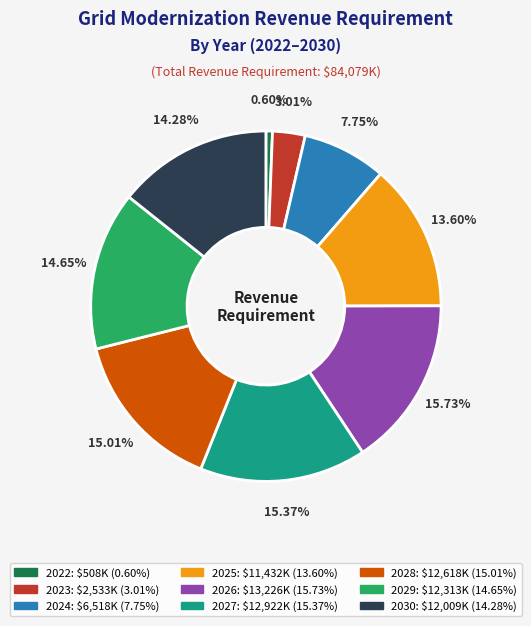

What percentage do 2024 and 2028 together represent?

22.8%